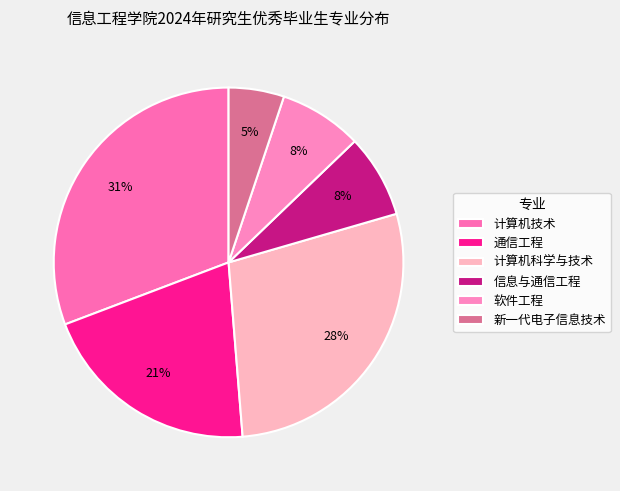

Which category has the smallest portion of the pie?

新一代电子信息技术